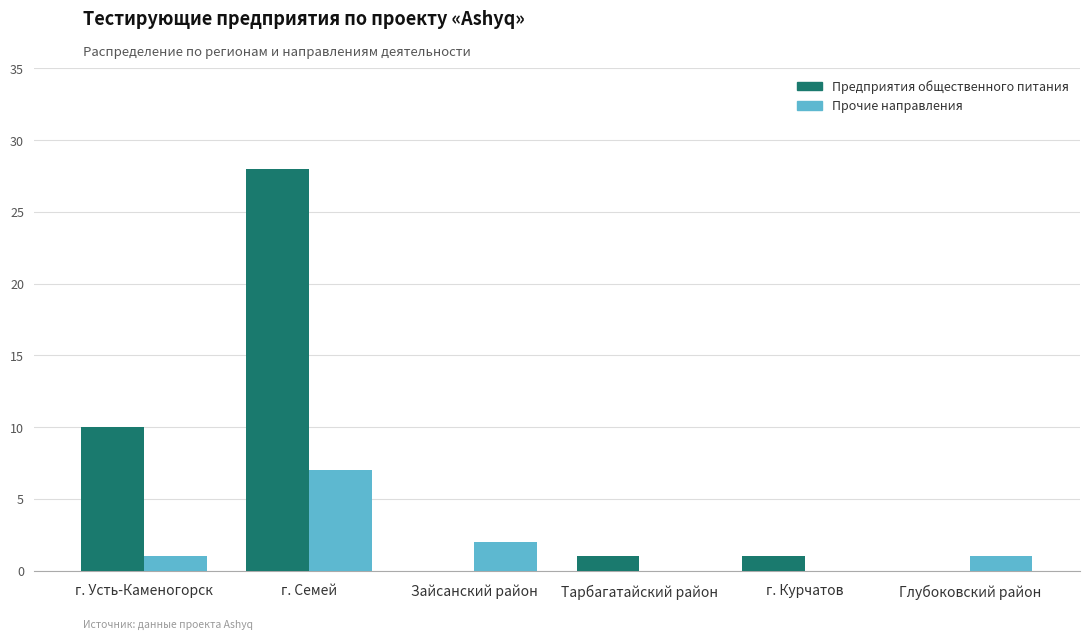

At which label is Прочие направления closest to 3?

Зайсанский район